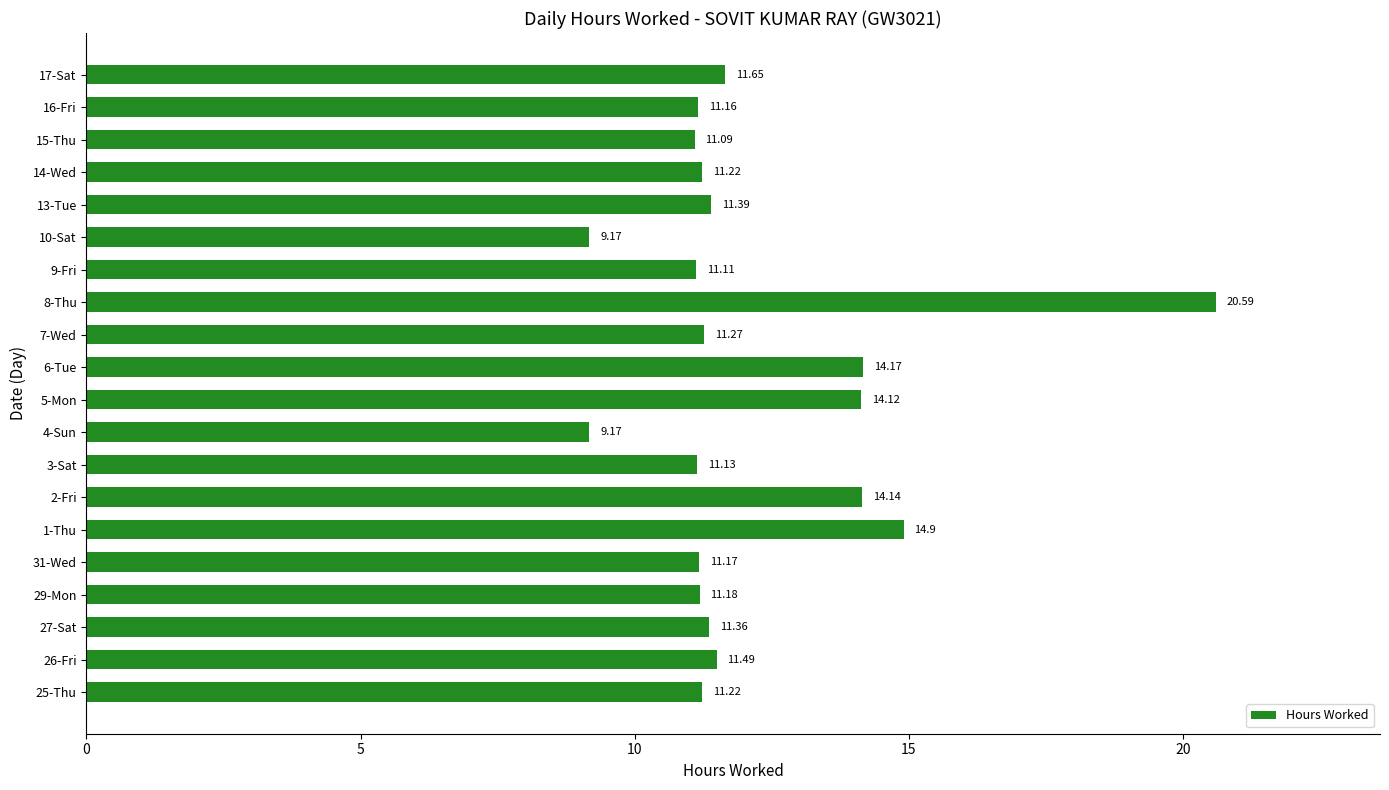

How many bars are there in total?

20